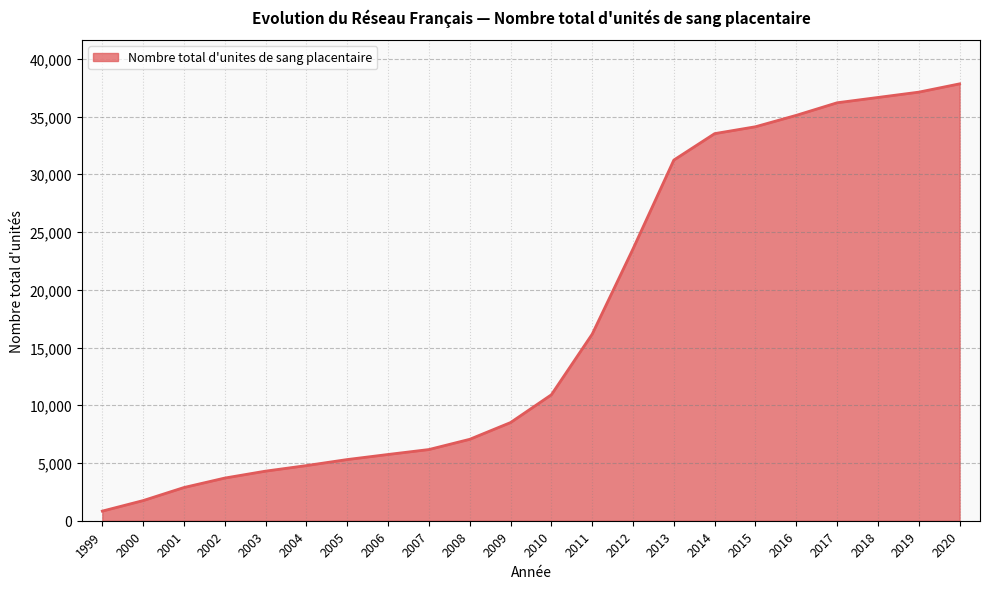

What is the change in value from 2011 to 2012?

+7384